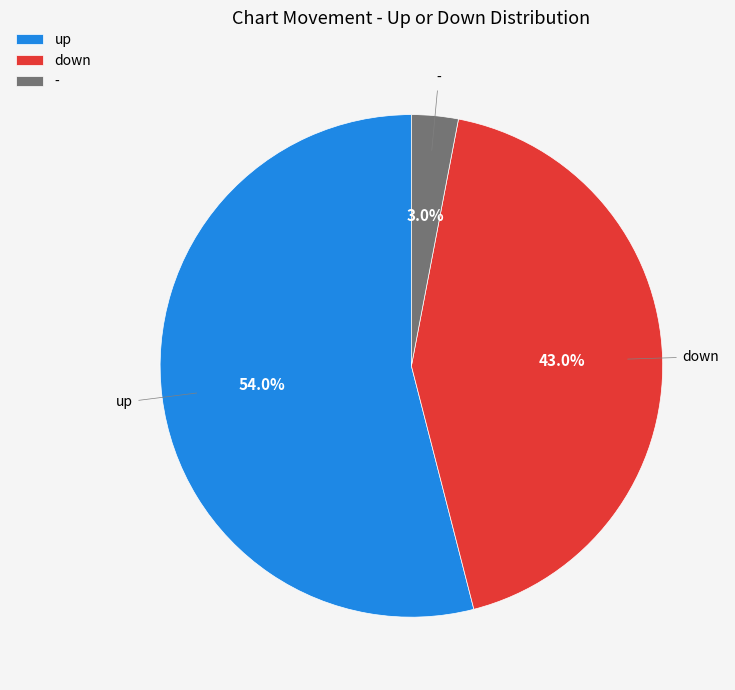

What percentage is NOT represented by -?

97.0%